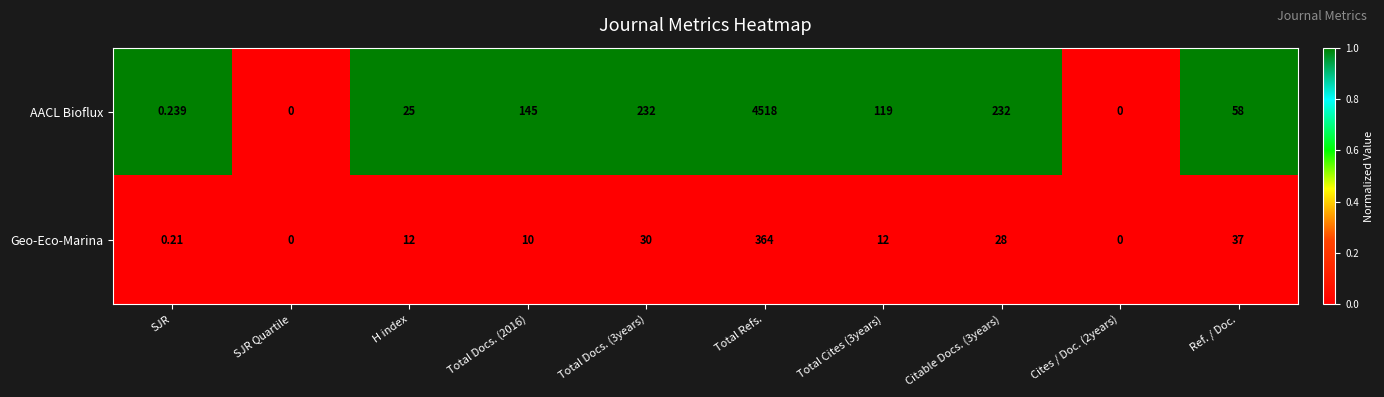

How many distinct data groups are displayed?

2